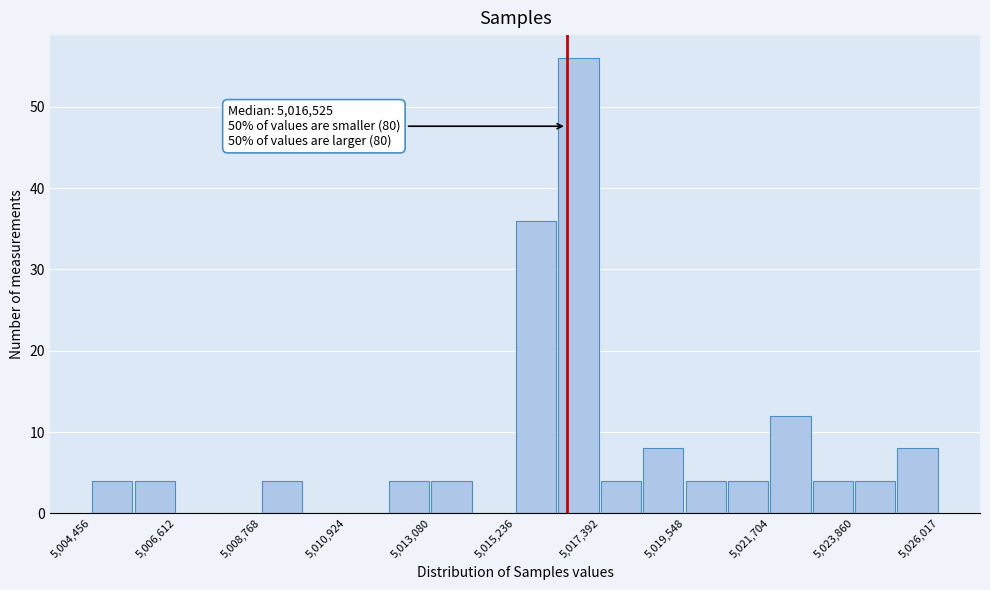

Read against the x-axis, roughly where is the centre of the tallest bar?

5017000